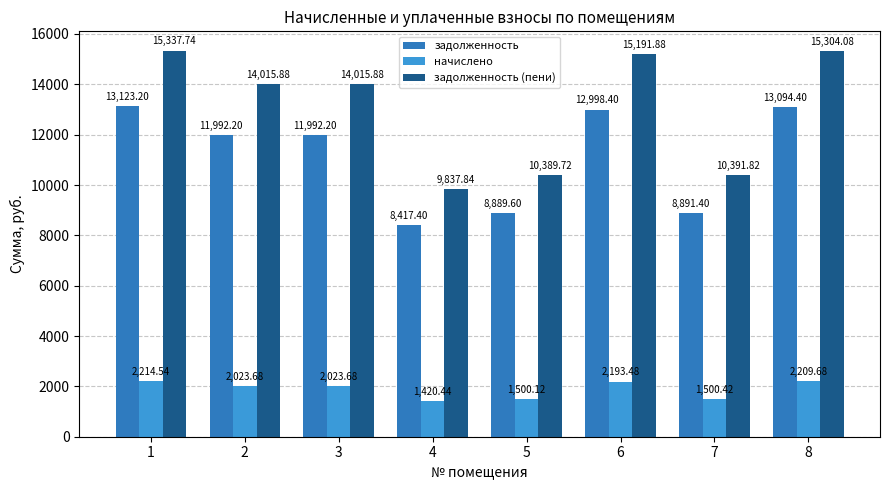

What is the smallest value displayed?

1420.4